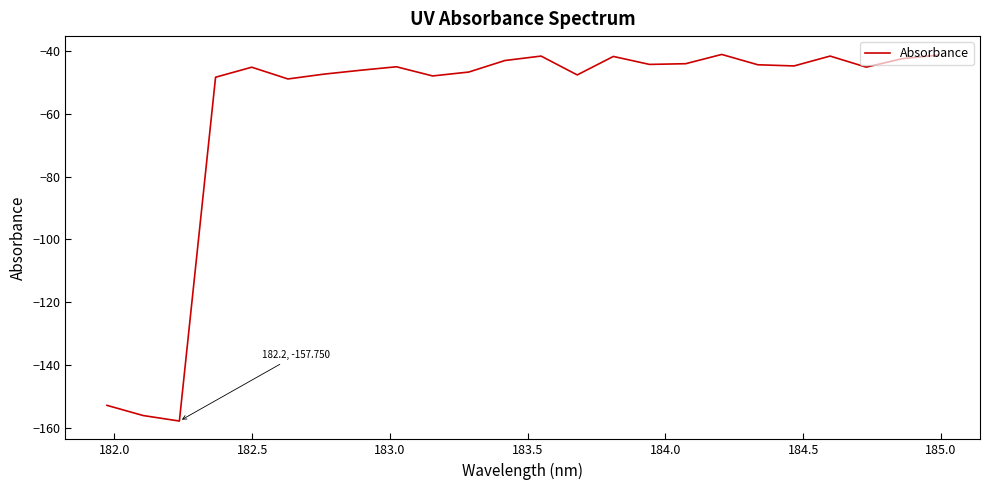

How many series are shown in this chart?

1